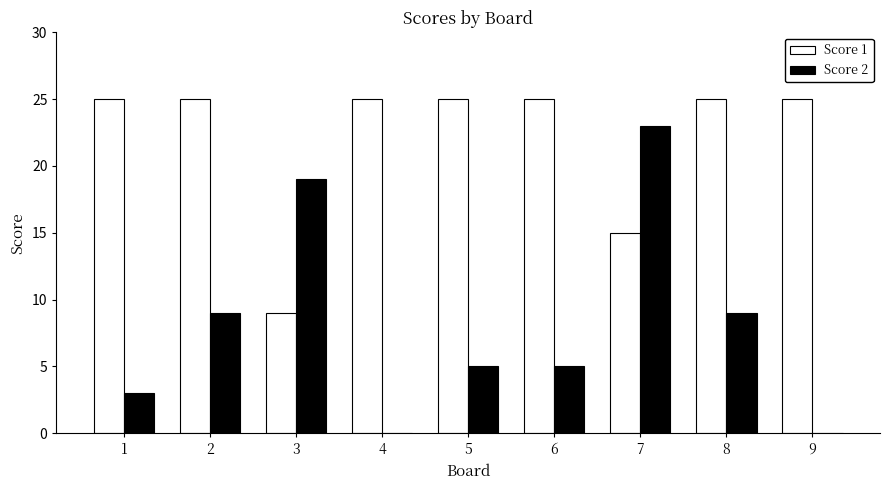

Which series changed the most between 3 and 8?

Score 1